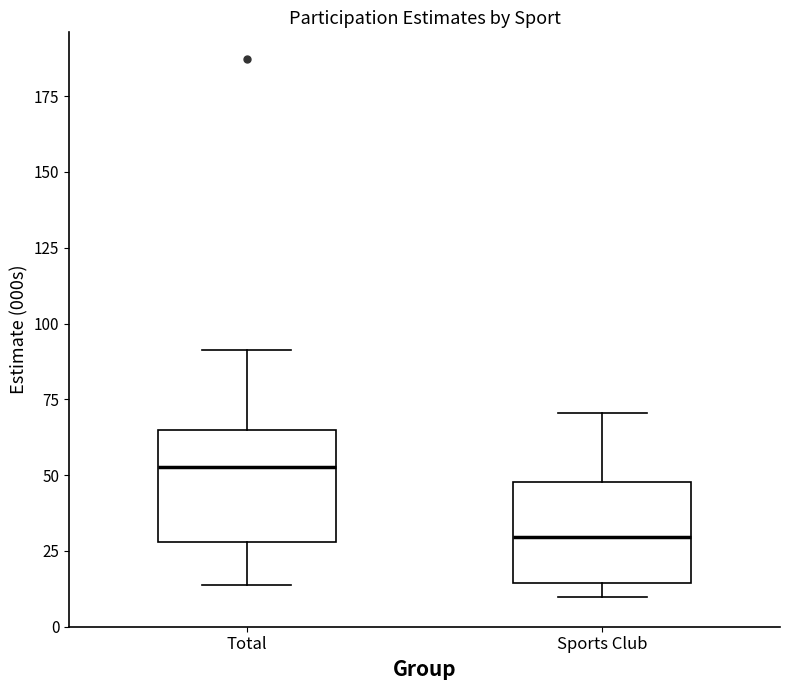

Reading left to right, read every box against the y-axis: the position of its median line, the range the box covers, and the ends of its whiskers. The values are not printed on the chart, so give them approximately, as read against the axis.

Total: median 55, box 30 to 65, whiskers 15 to 90
Sports Club: median 30, box 15 to 50, whiskers 10 to 70